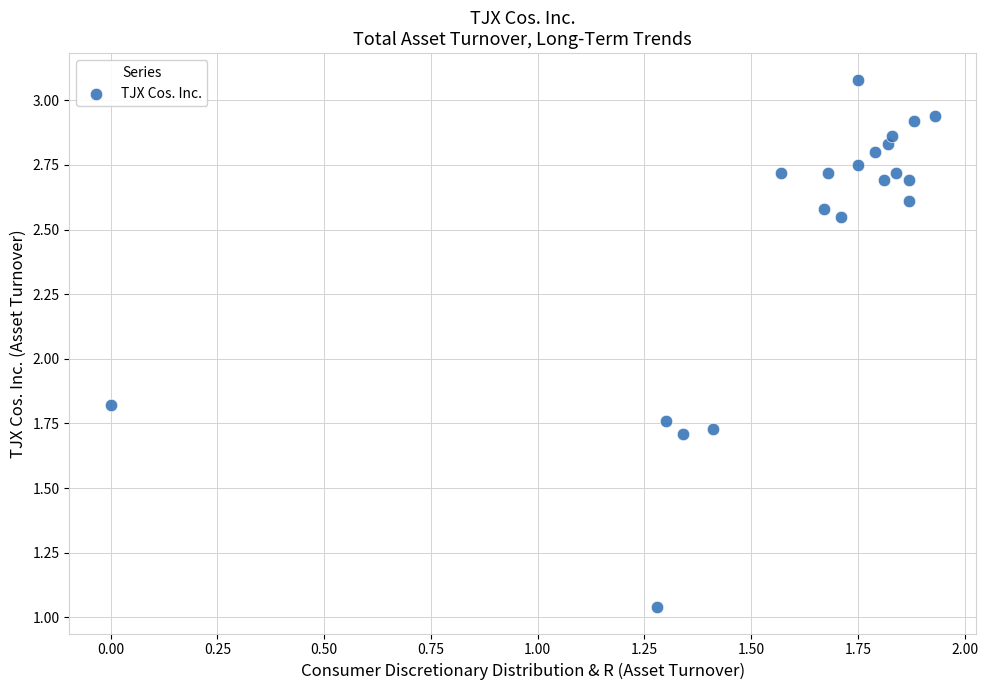

What is the range of Y values (max minus min)?

2.0